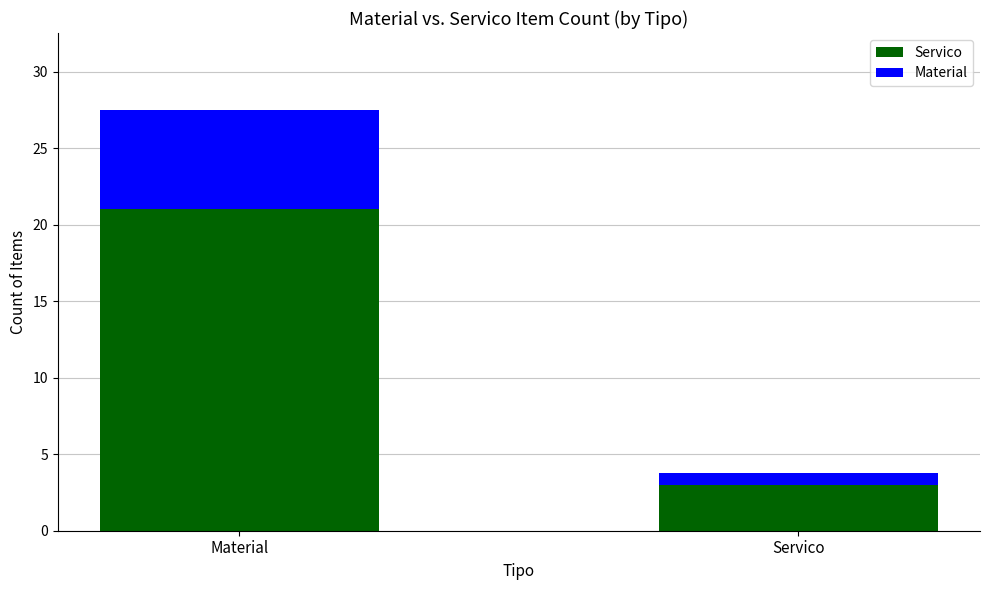

What is the lowest value of the Servico series?

3.0